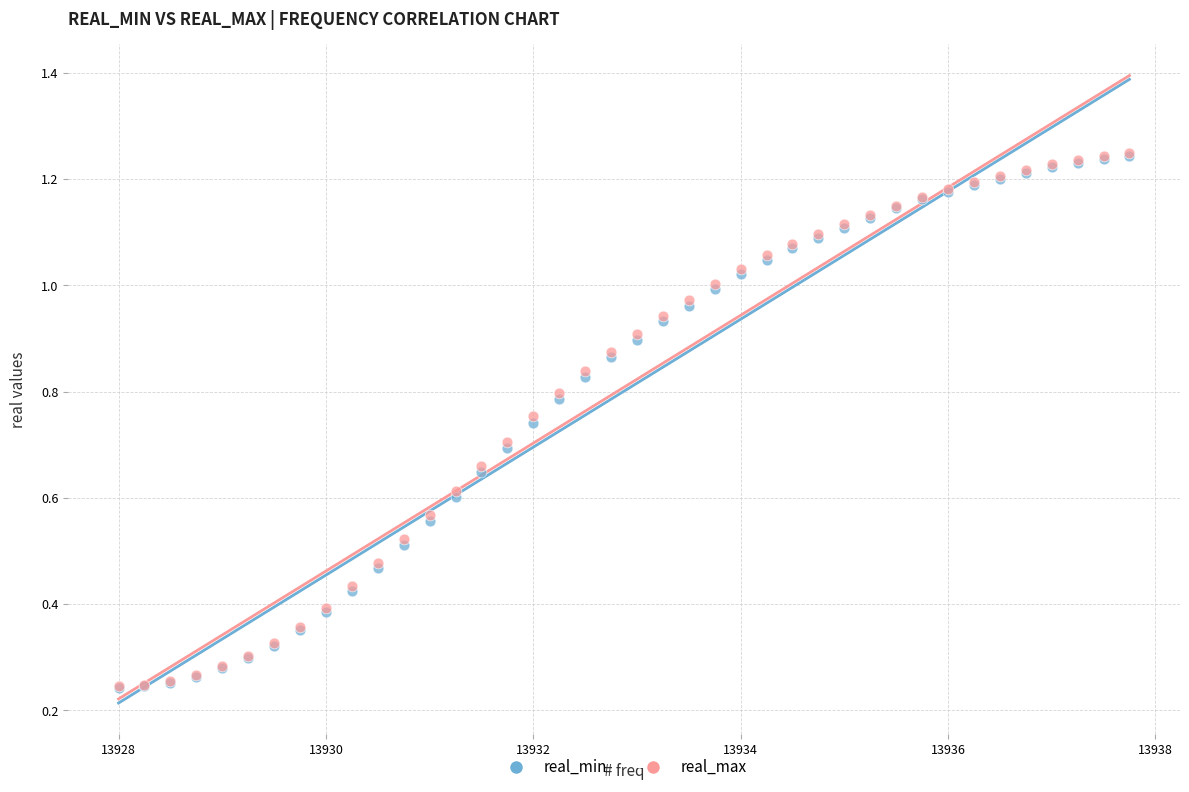

What are all the series names shown in the legend?

real_min, real_max